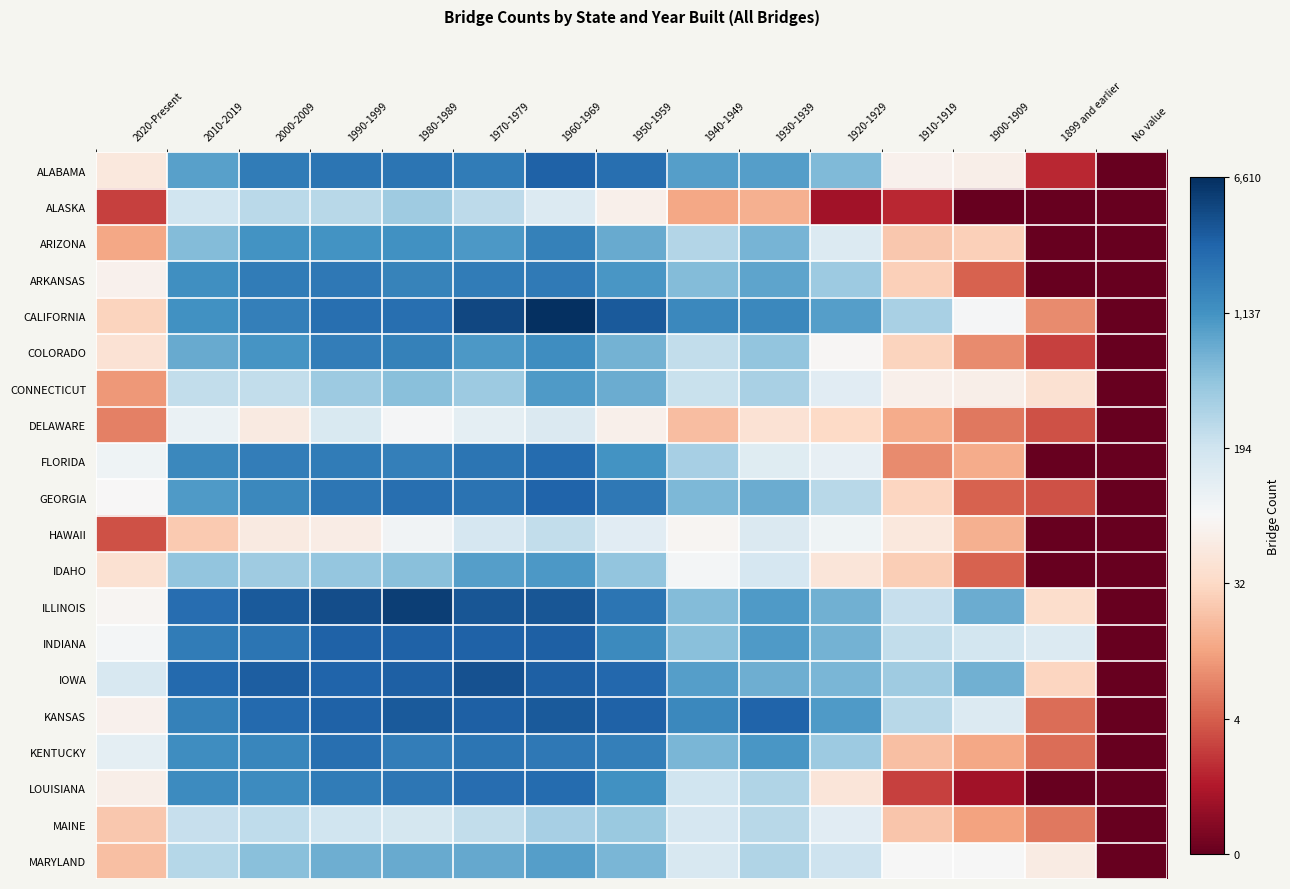

Which category has the lowest value across all series?

No value